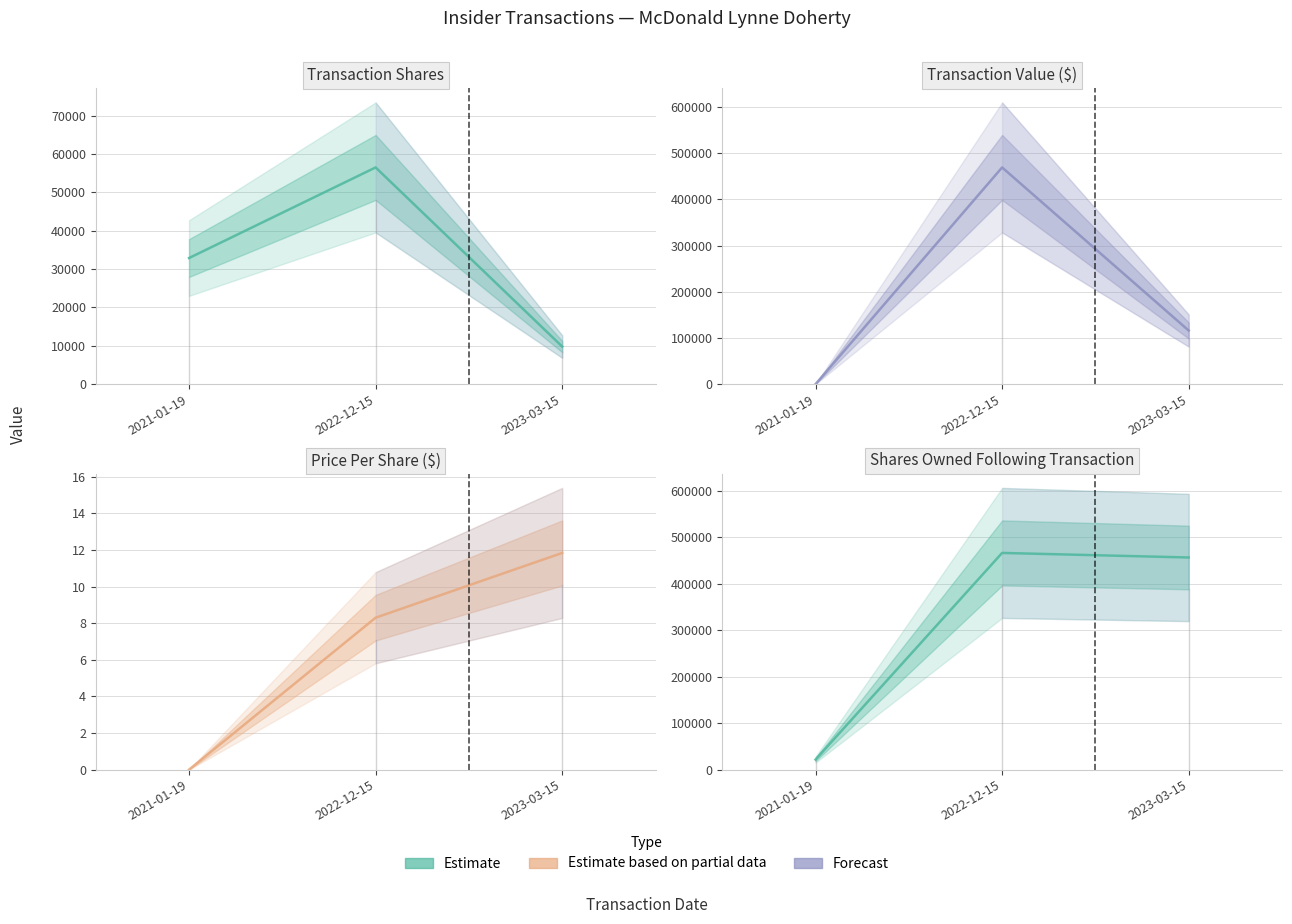

What is the change in value from 2021-01-19 to 2022-12-15?

+444846